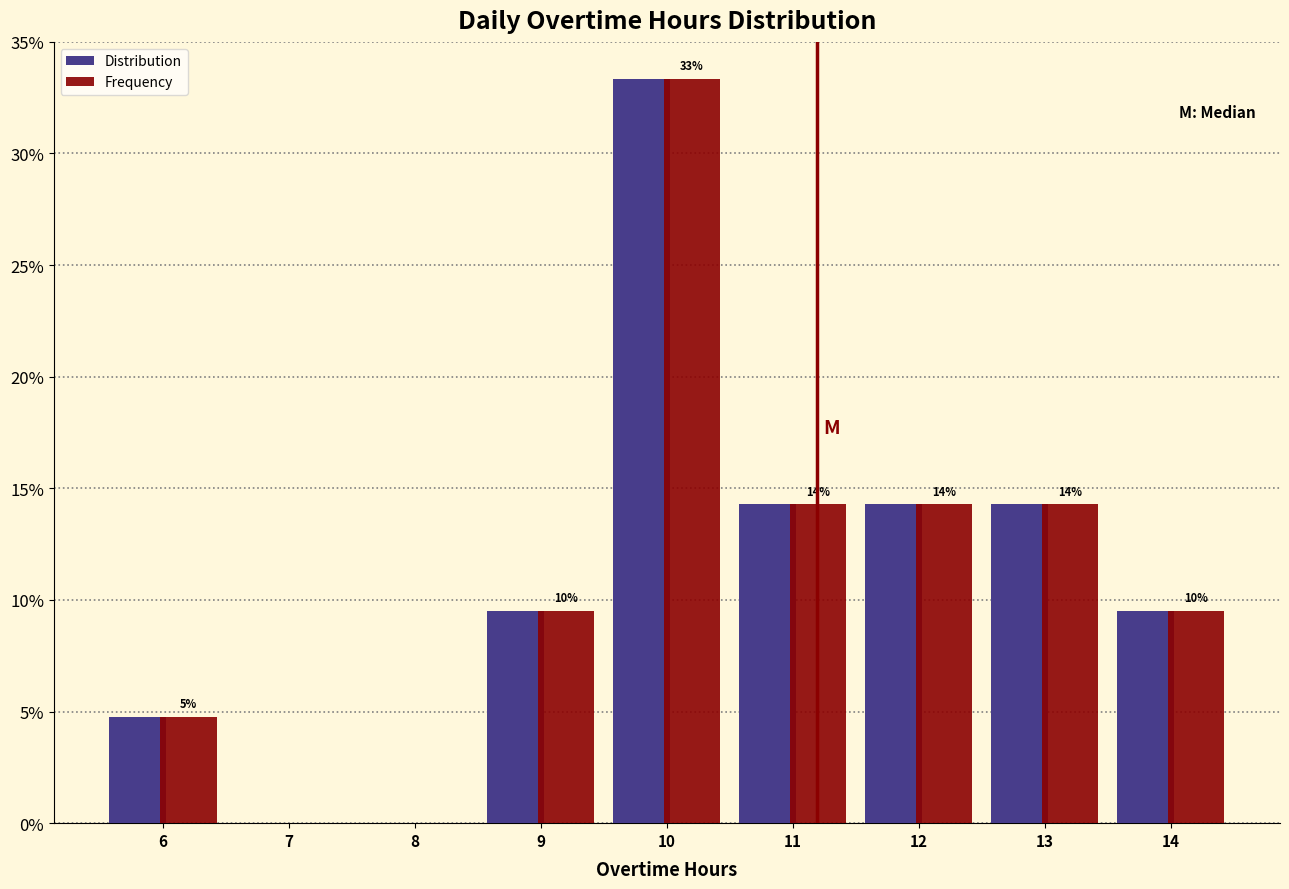

In the Frequency series, which range on the x-axis has the tallest bar?

9.5 to 10.5